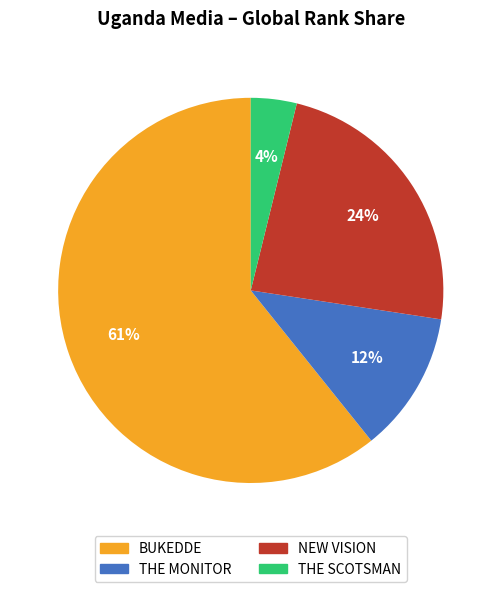

To the nearest percent, what is the average slice percentage?

25%